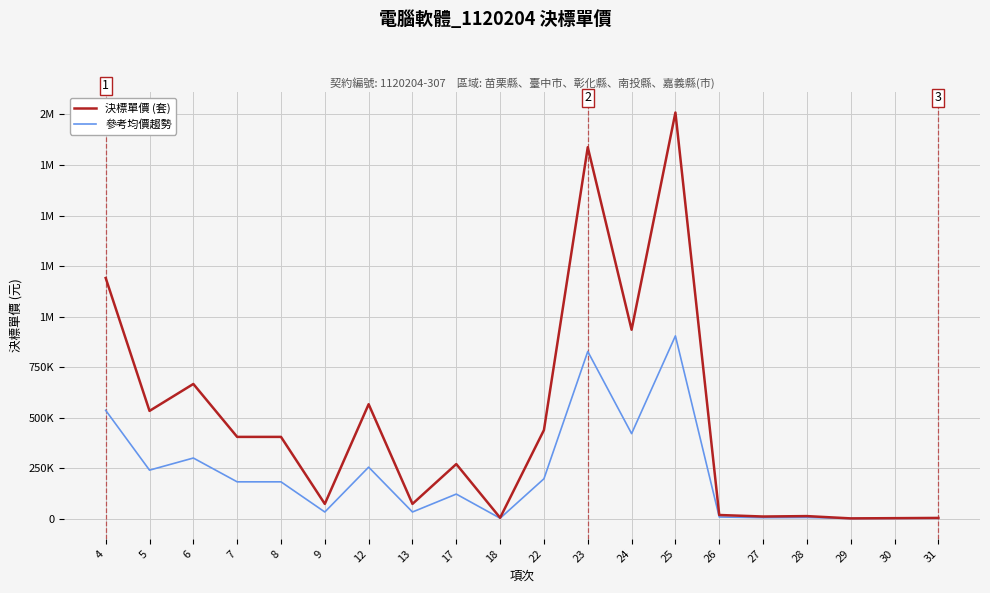

At which label does 參考均價趨勢 first exceed 181997?

4